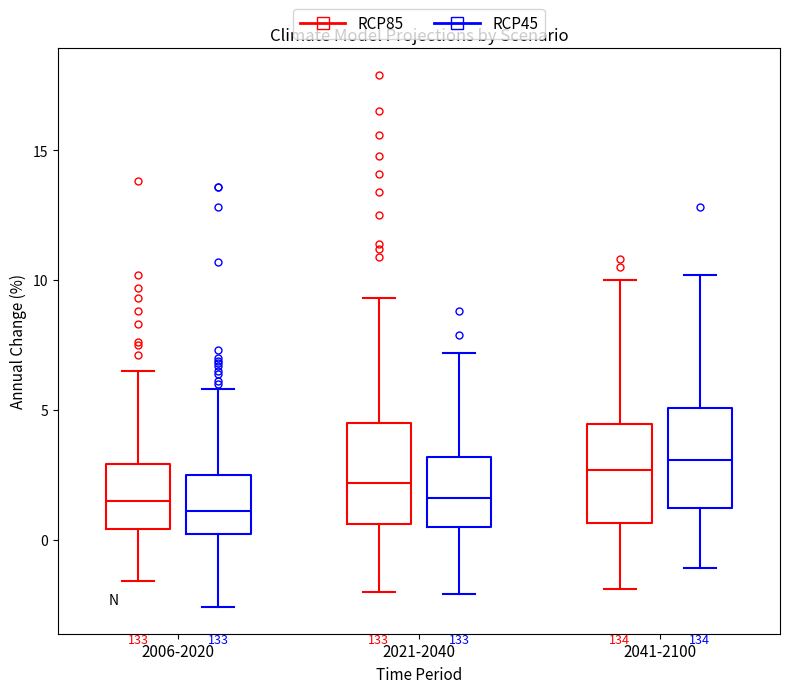

Where does the upper whisker of the box for 2041-2100 (RCP45) end on the y-axis? The values are not printed on the chart, so give them approximately, as read against the axis.

10.0